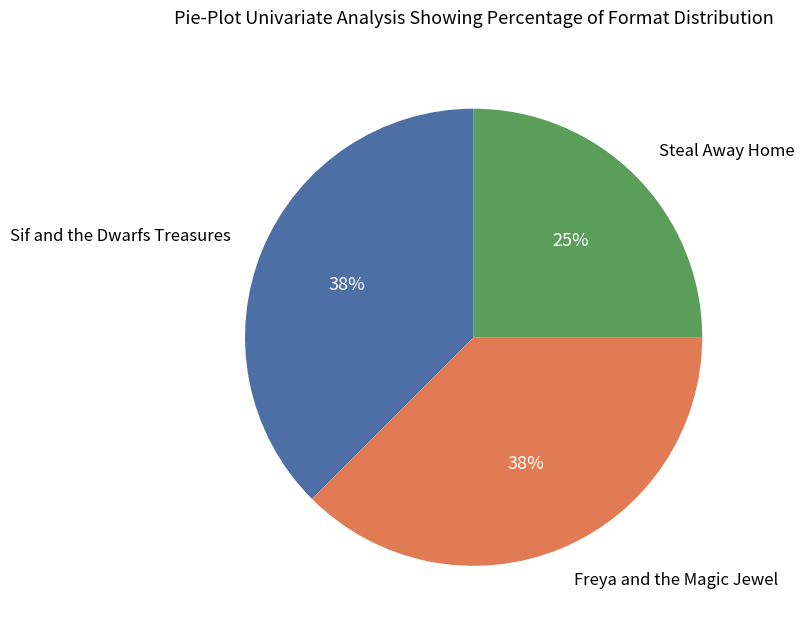

Is there any slice that represents more than half of the pie?

No